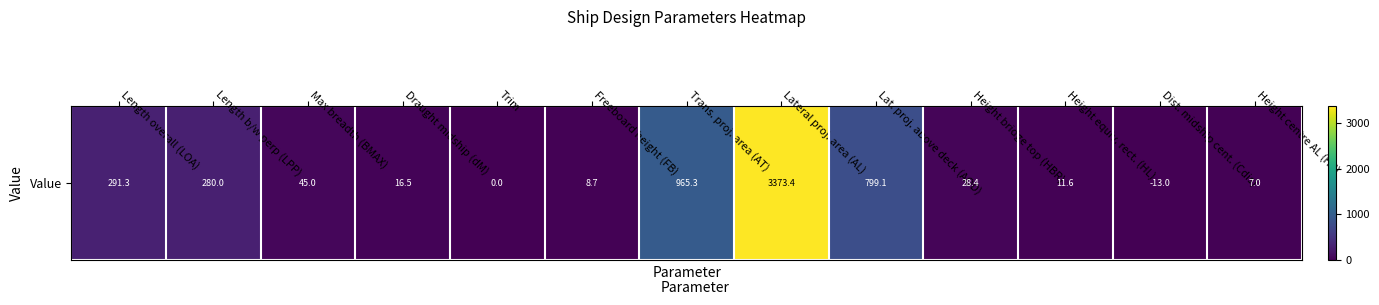

What value does the data have at Trans. proj. area (AT)?

965.3